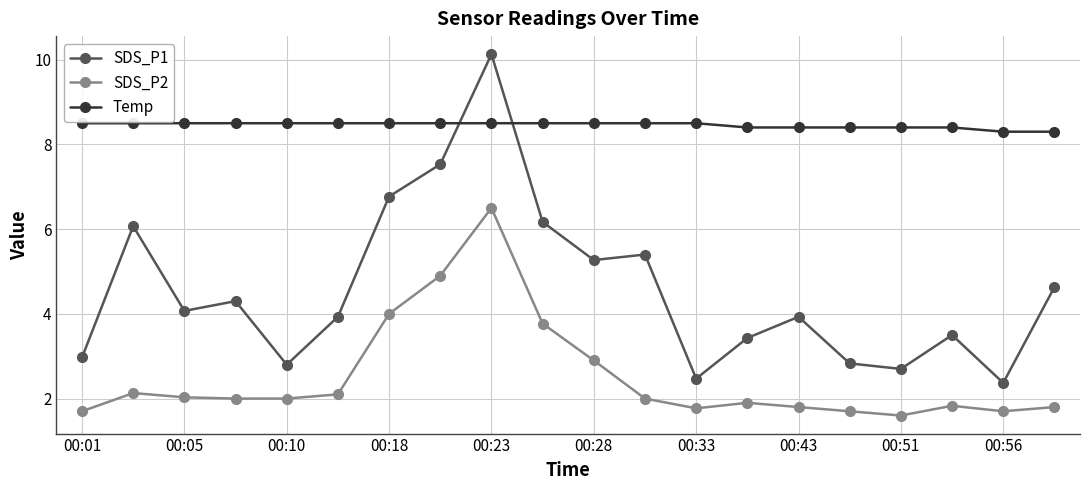

Which series has the largest range (max minus min)?

SDS_P1